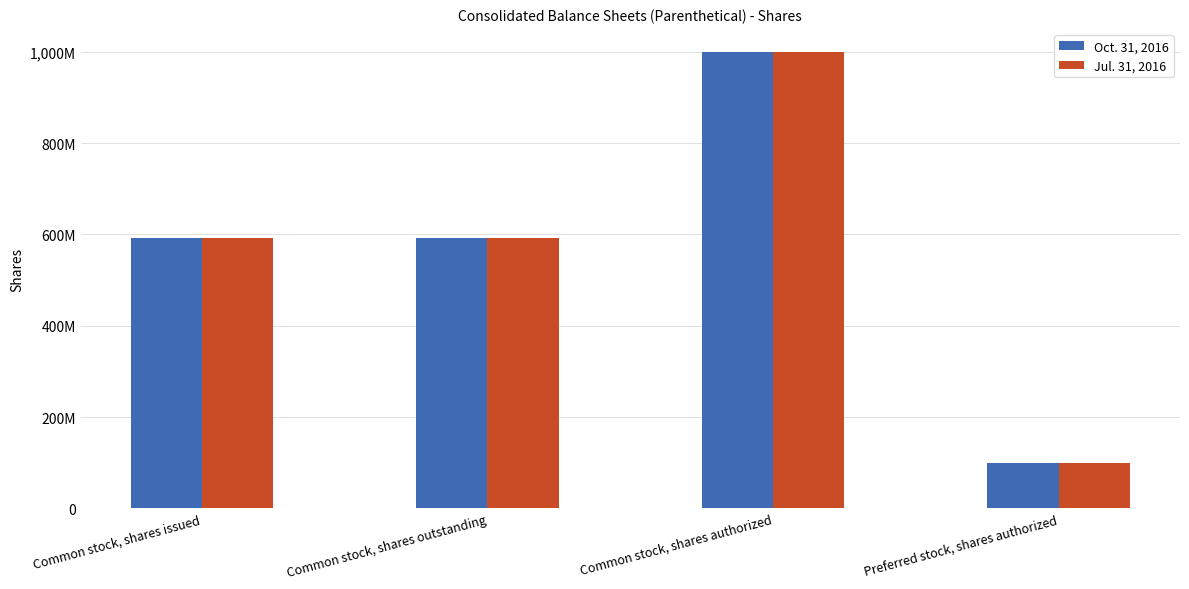

What are all the series names shown in the legend?

Oct. 31, 2016, Jul. 31, 2016